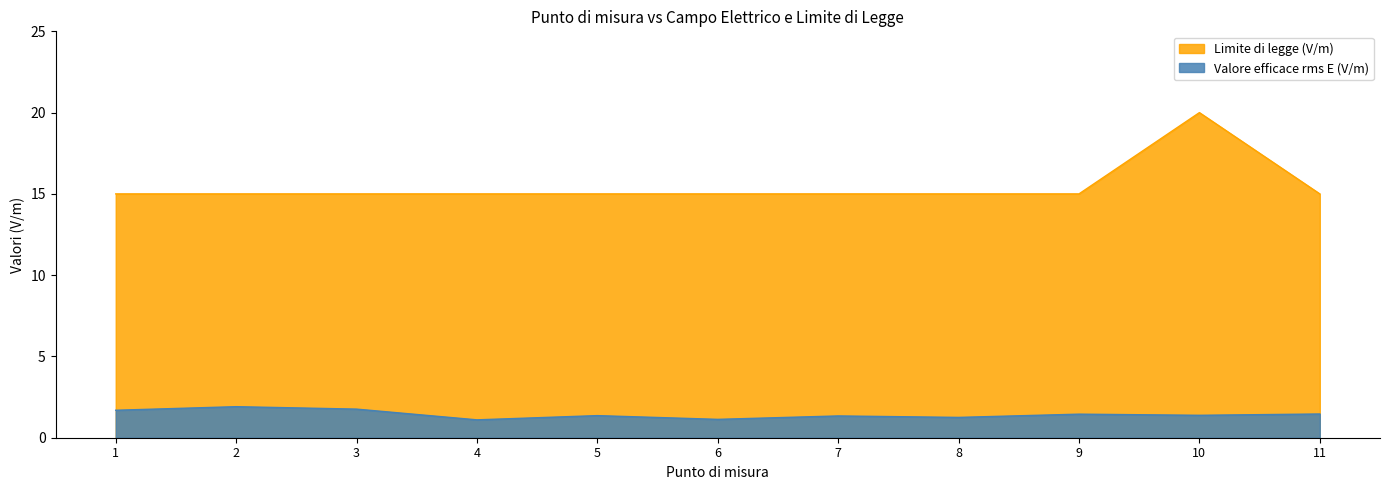

True or false: Limite di legge (V/m) has more than 2 points higher than both neighbors.

False